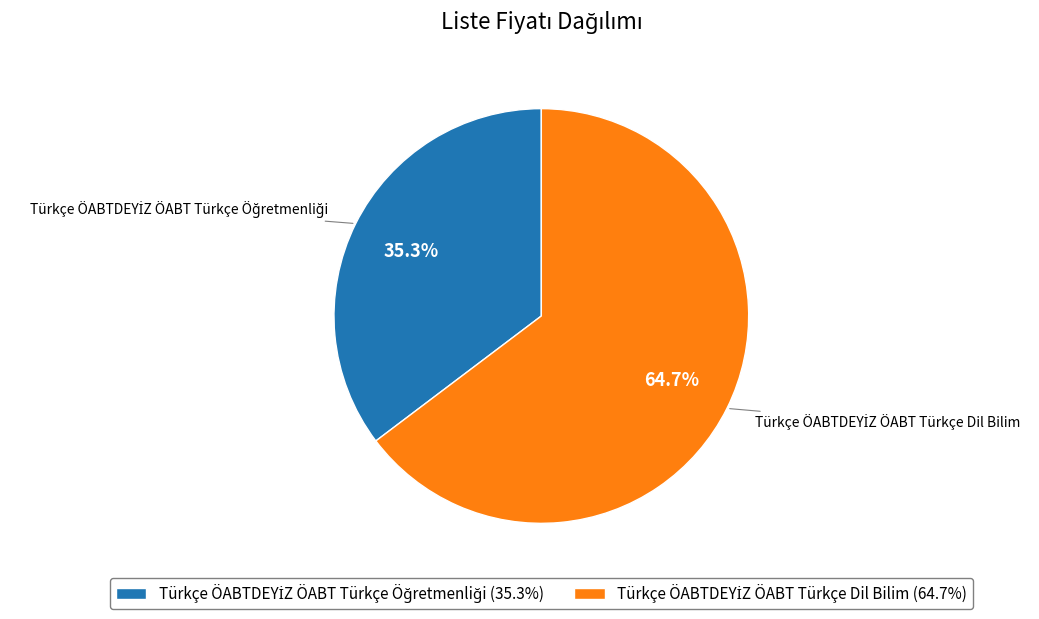

Is there a majority slice in this chart?

Yes